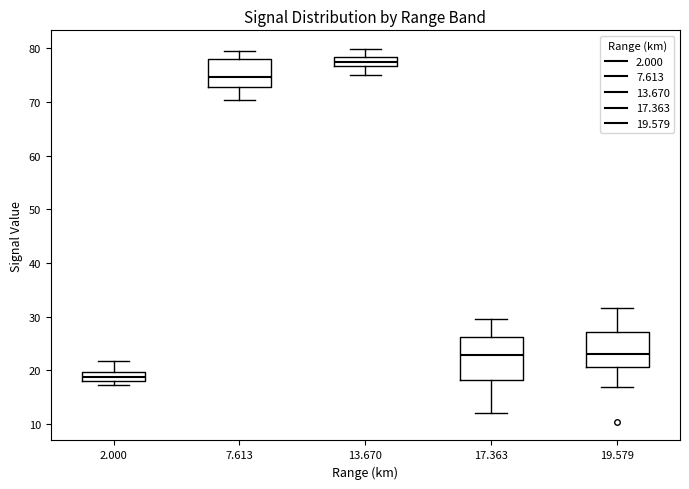

Which box has the lowest median line?

2.000